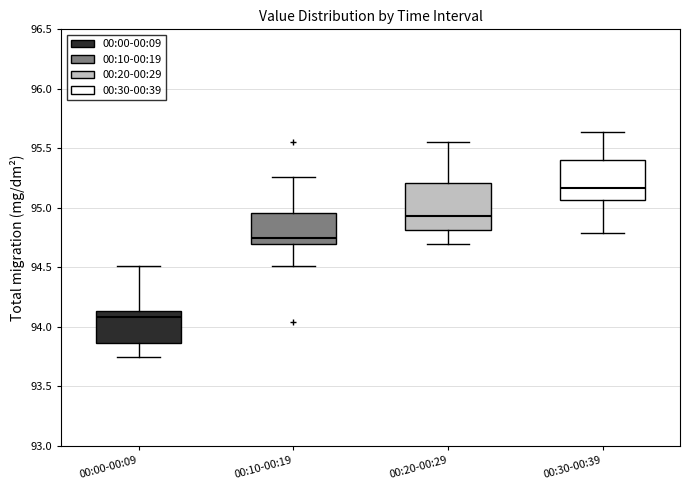

Comparing the boxes themselves (not the whiskers), which one is the tallest?

00:20-00:29